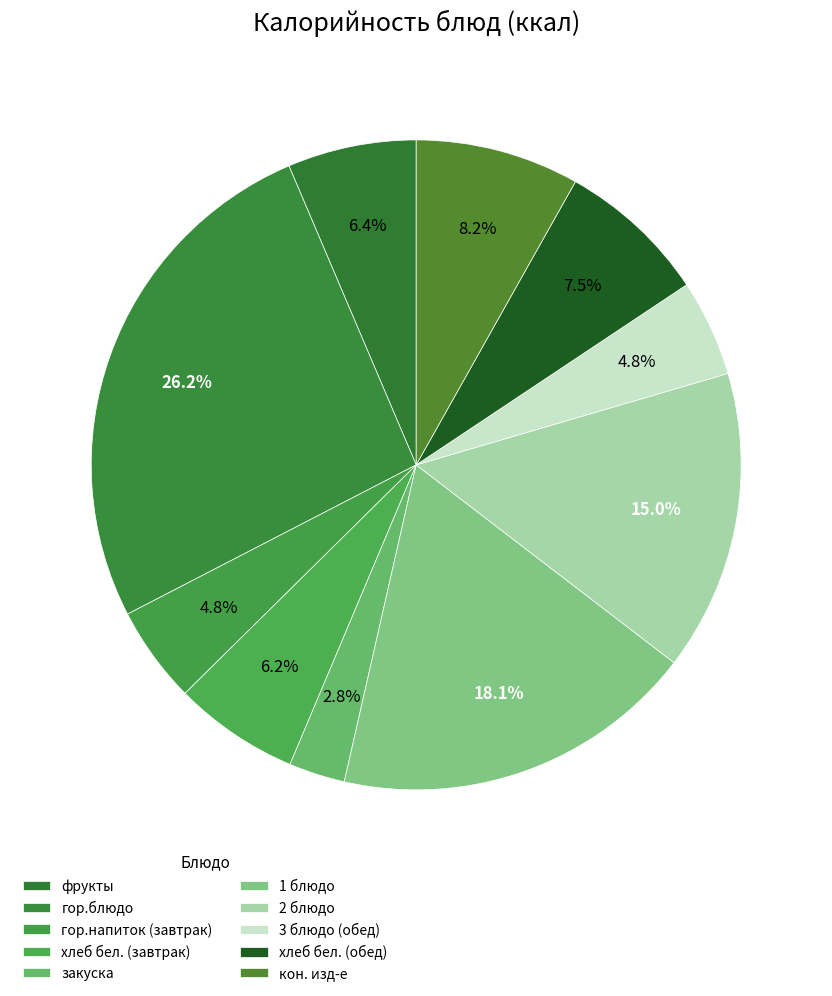

How many slices are in this pie chart?

10